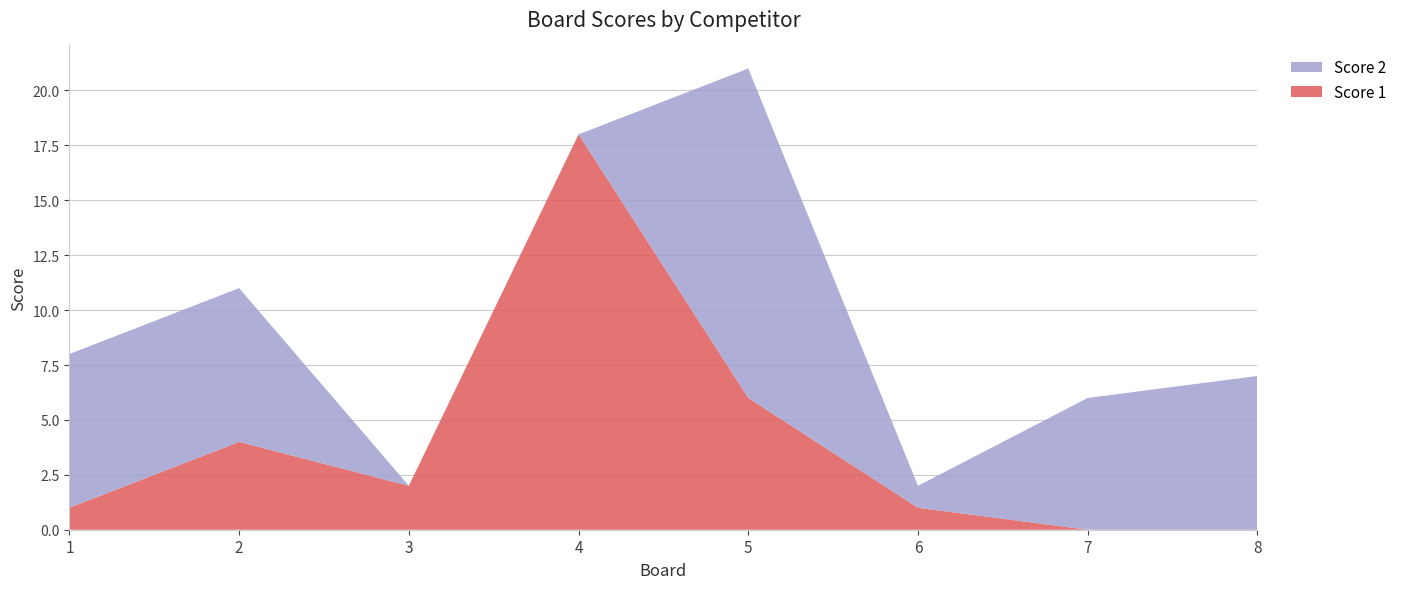

Reading left to right, extract all data points from this chart.

Score 1: 1	4	2	18	6	1	0	0
Score 2: 7	7	0	0	15	1	6	7